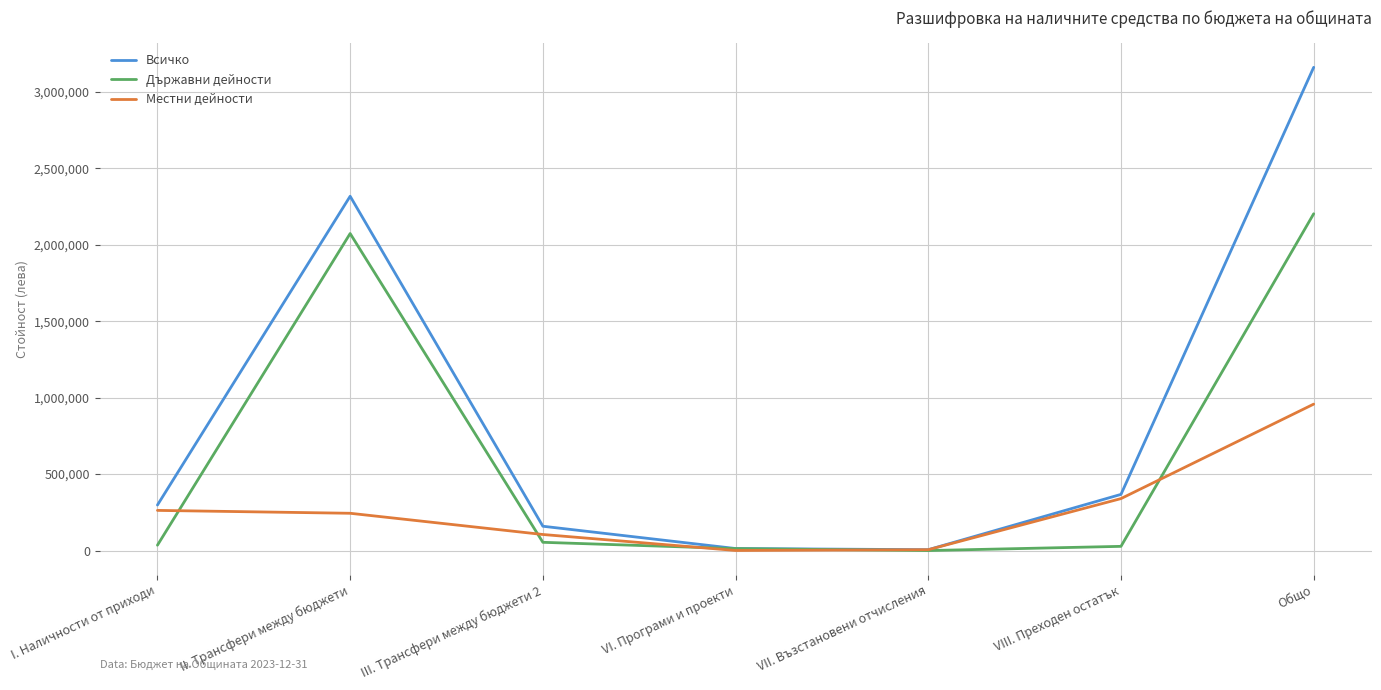

Is it true that Местни дейности equals 243825 at II. Трансфери между бюджети?

True